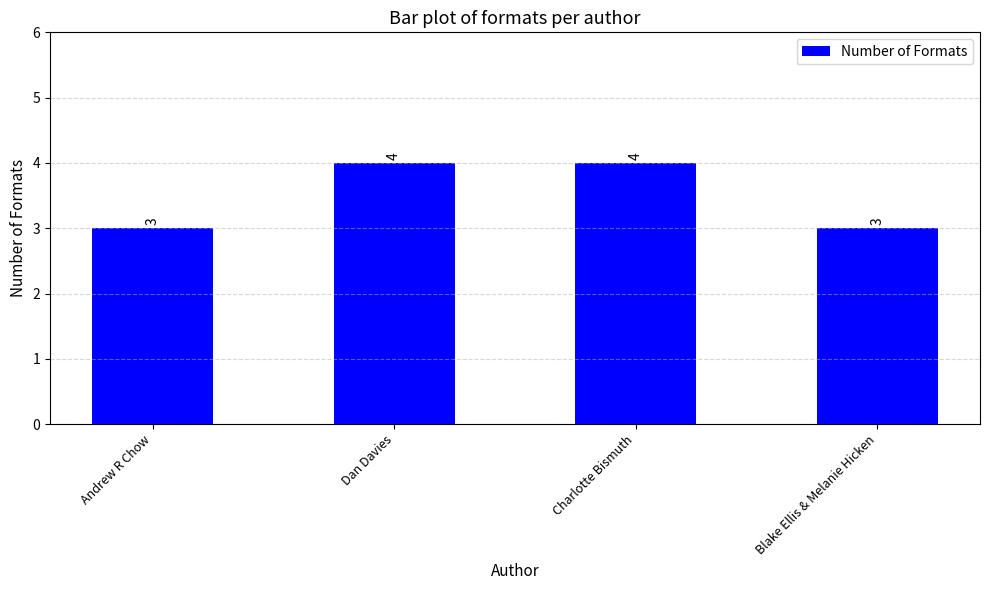

What is the minimum value shown in the chart?

3